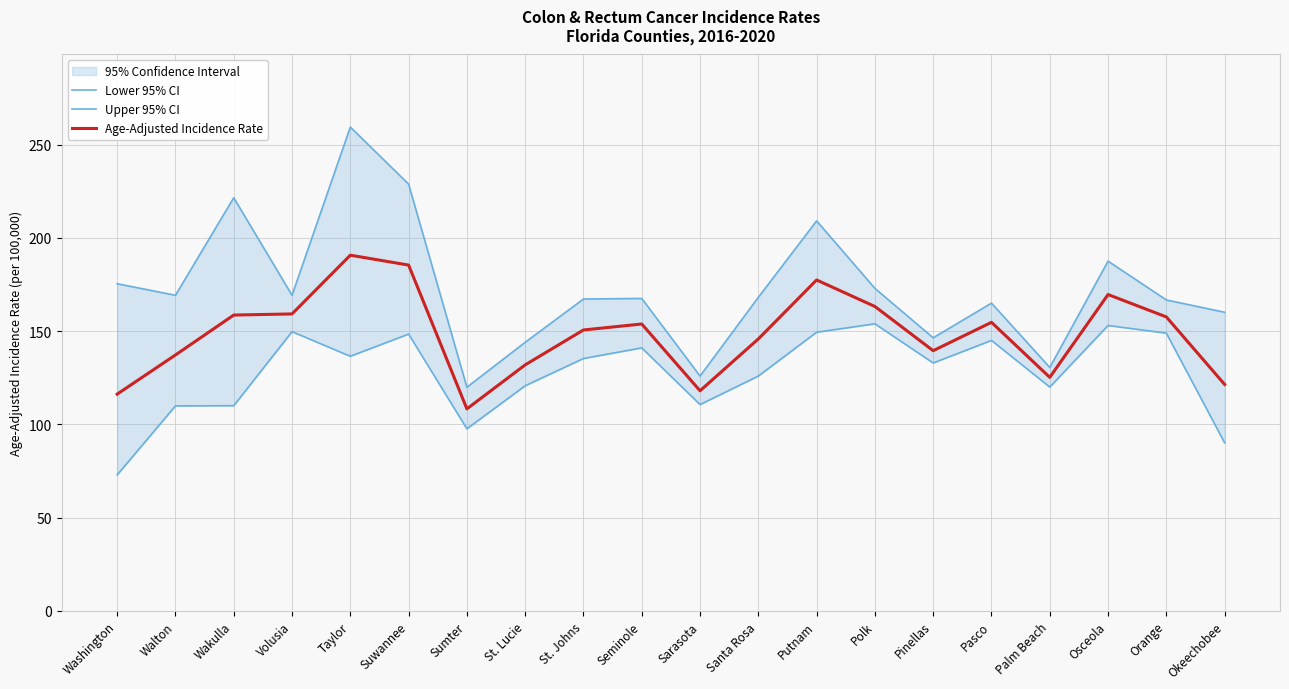

True or false: Age-Adjusted Incidence Rate and Upper 95% CI cross at least once.

False